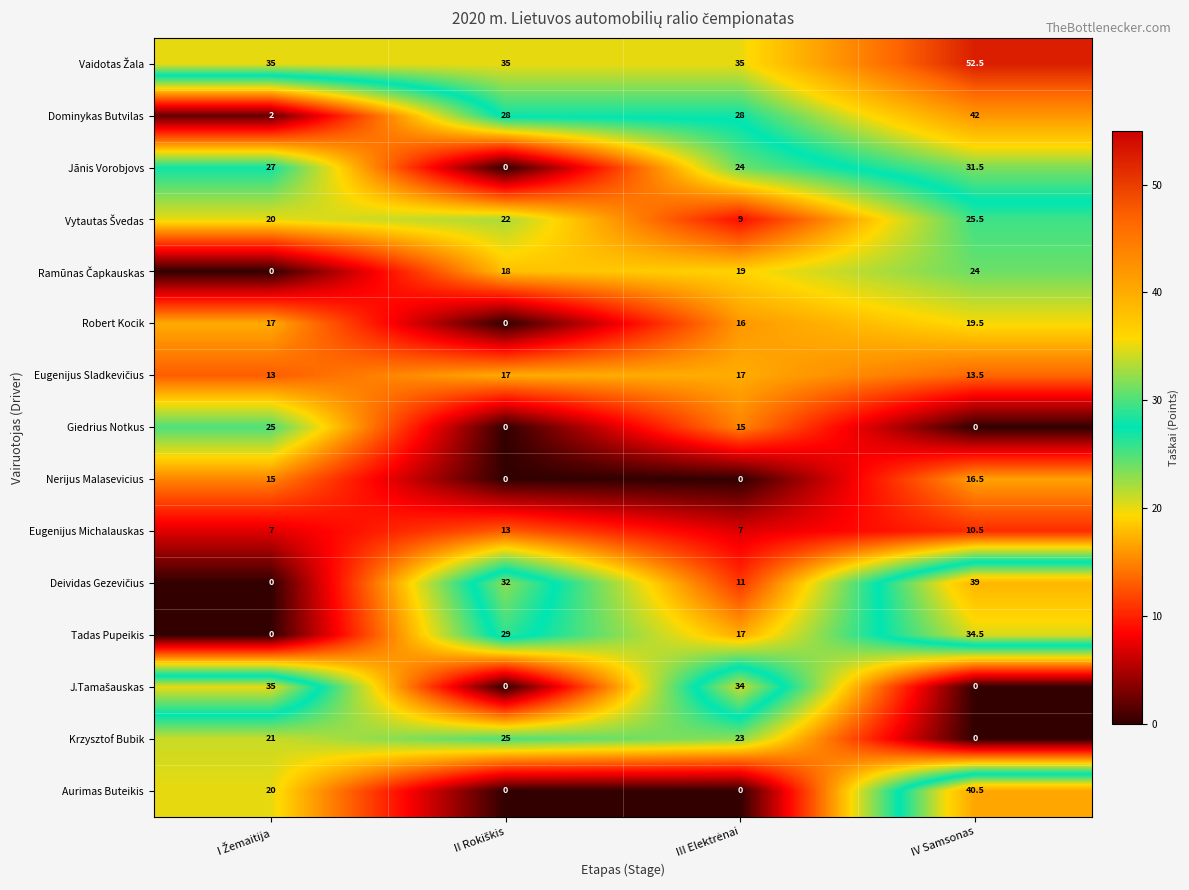

What is the greatest value displayed?

52.5